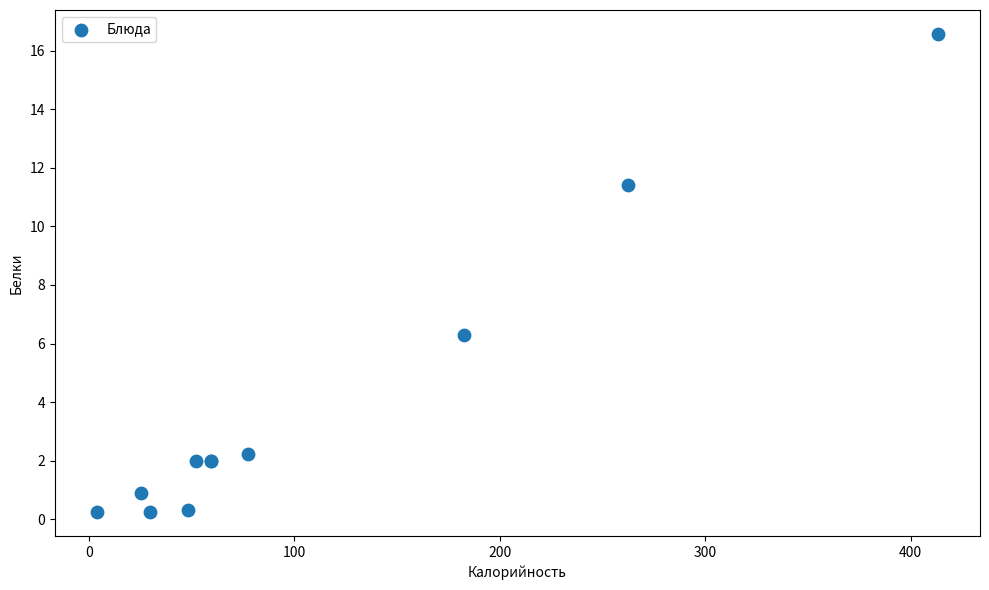

What Y value in the scatter plot is closest to 8?

6.3